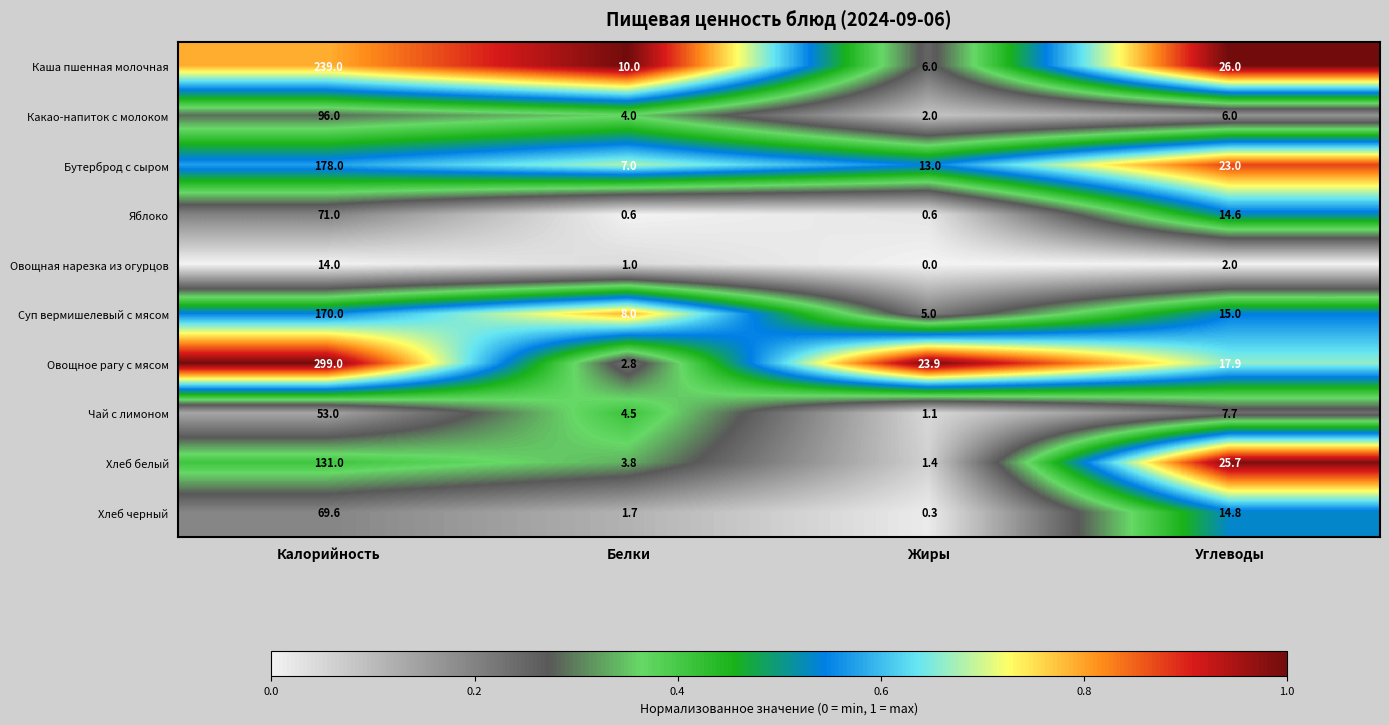

Which series has the largest total across all categories?

Овощное рагу с мясом